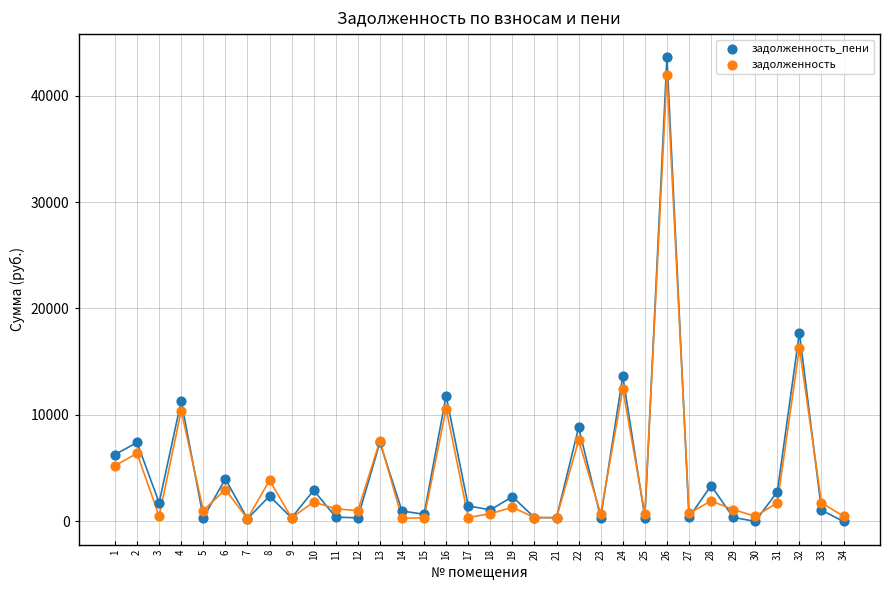

What are all the series names shown in the legend?

задолженность_пени, задолженность